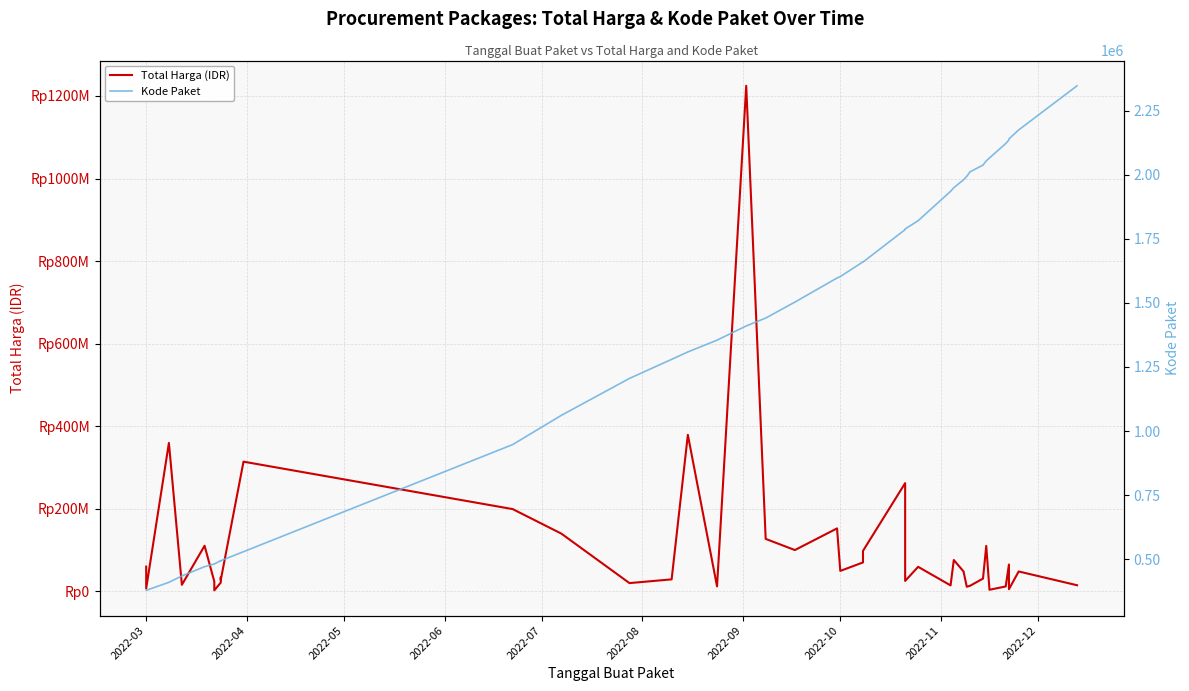

True or false: Kode Paket and Total Harga (IDR) intersect in this chart.

False